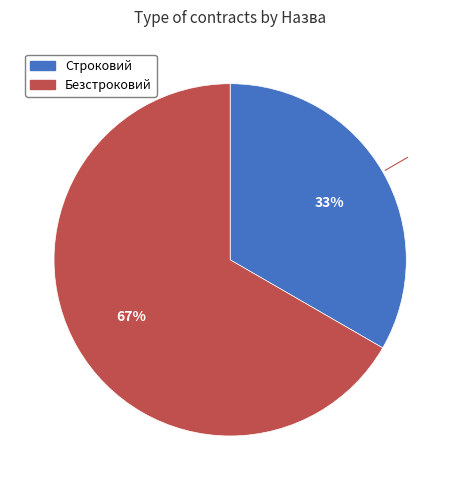

Do Безстроковий and Строковий together represent more than half of the pie?

Yes